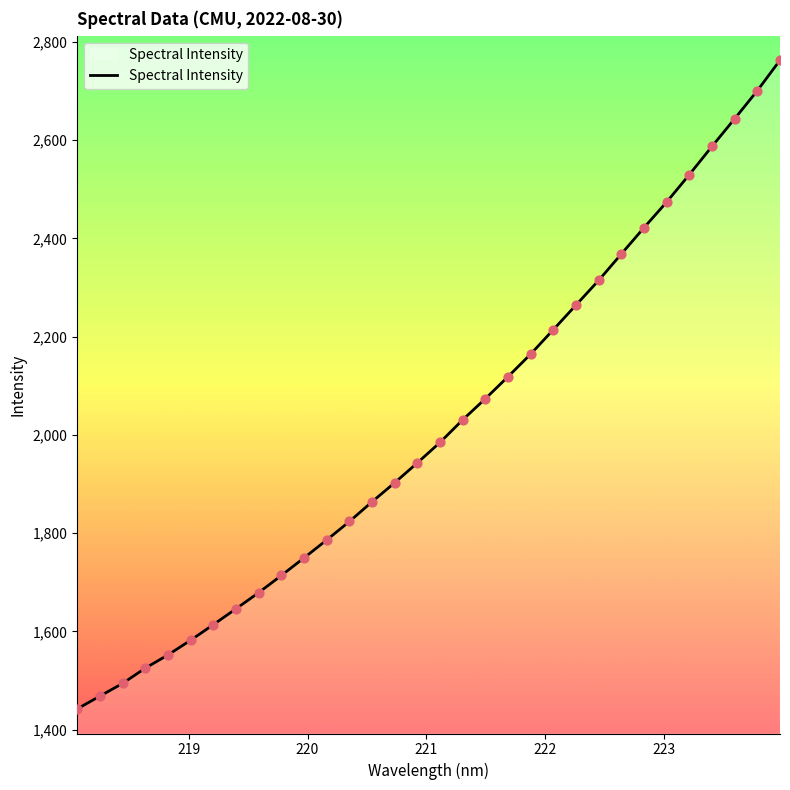

What is the minimum value shown in the chart?

1441.9